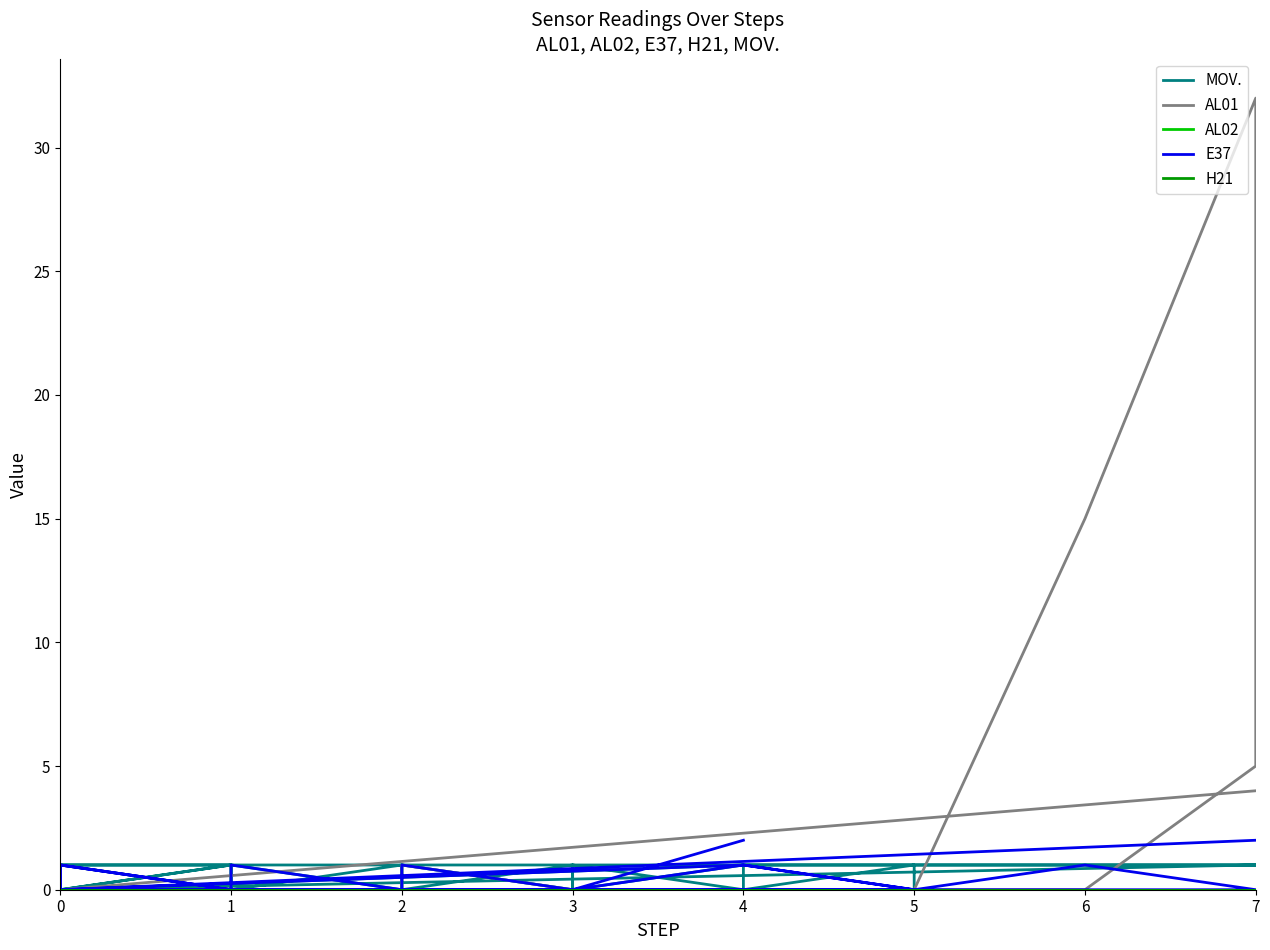

True or false: AL02 and E37 cross at least once.

False